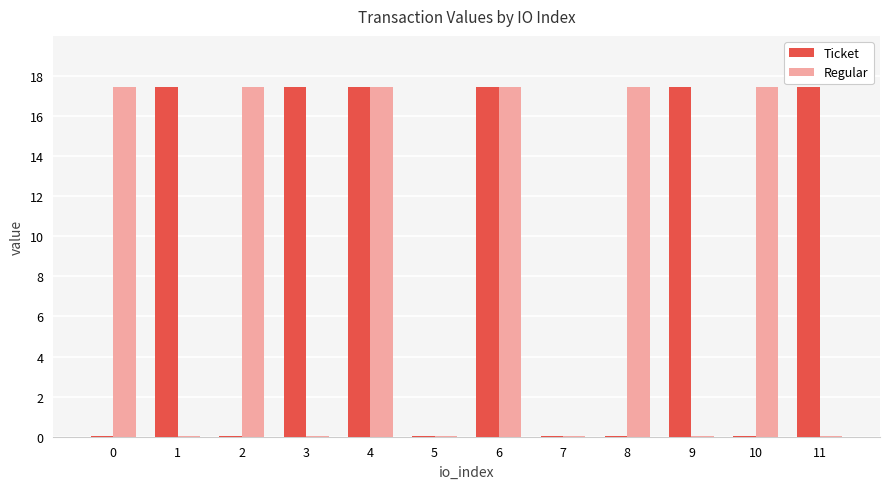

What is the sum of all Ticket values?

104.9